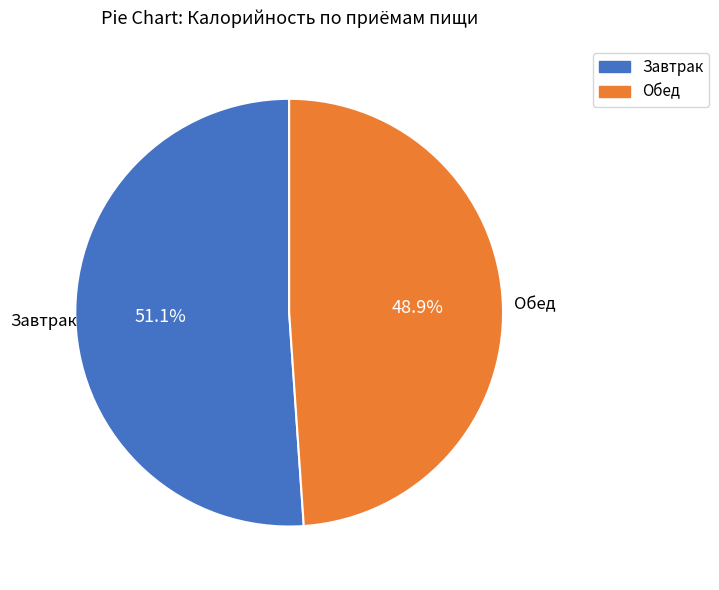

How many segments does this pie chart have?

2